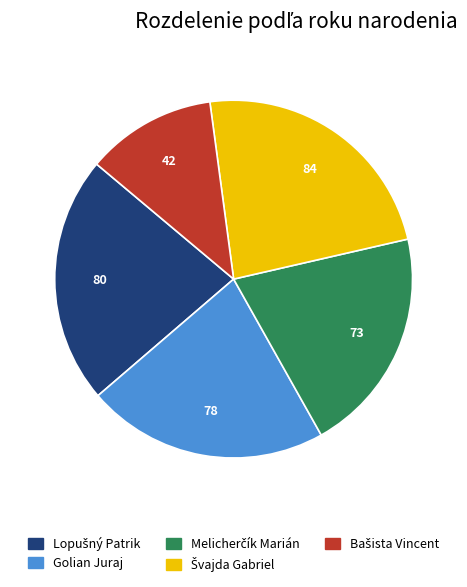

How many slices are in this pie chart?

5